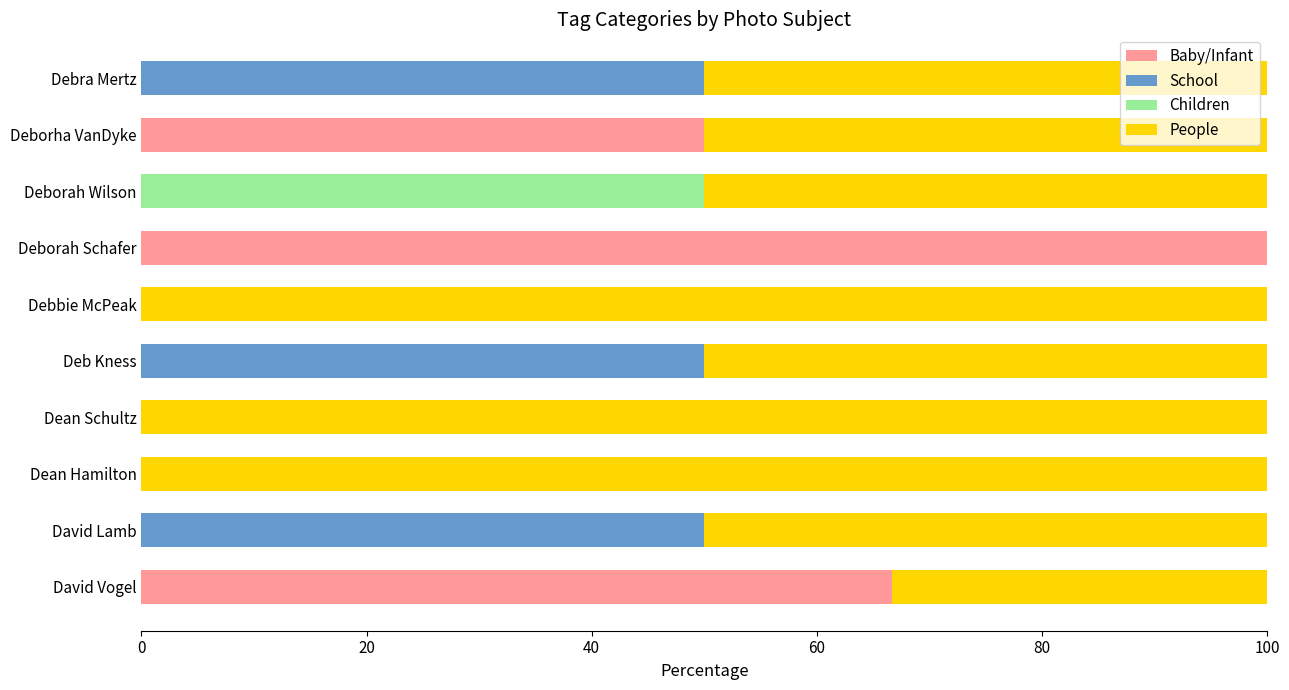

What is the total value across all series at Debra Mertz?

100.0